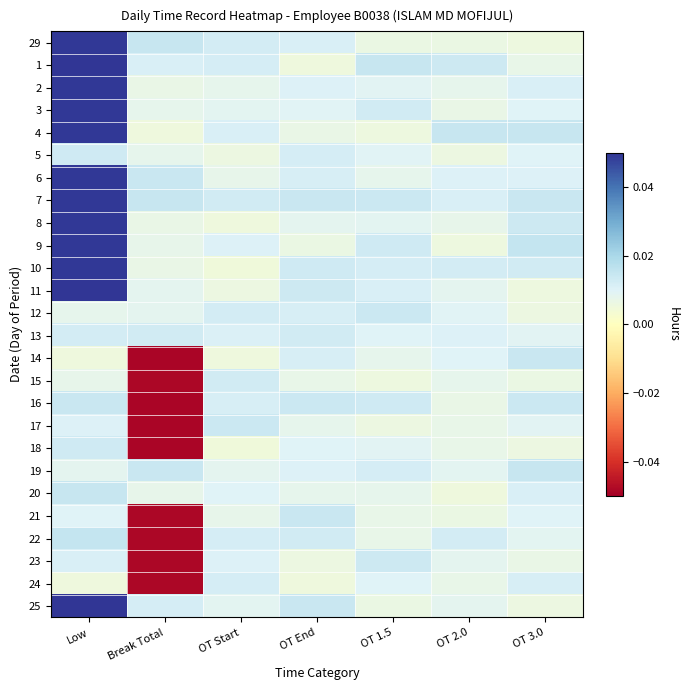

Count the number of data series in this chart.

26